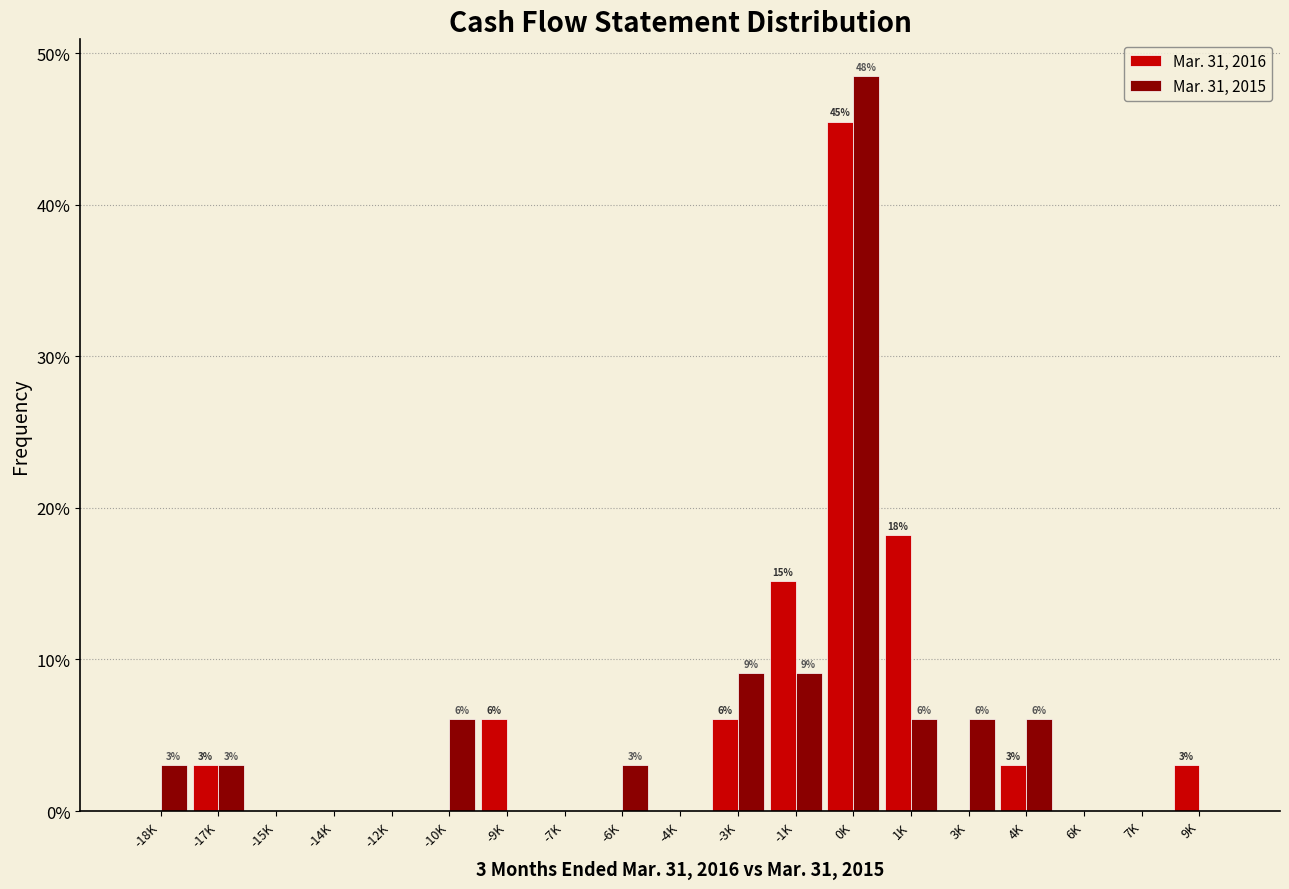

Which series changed the most between -4K and 1K?

Mar. 31, 2016